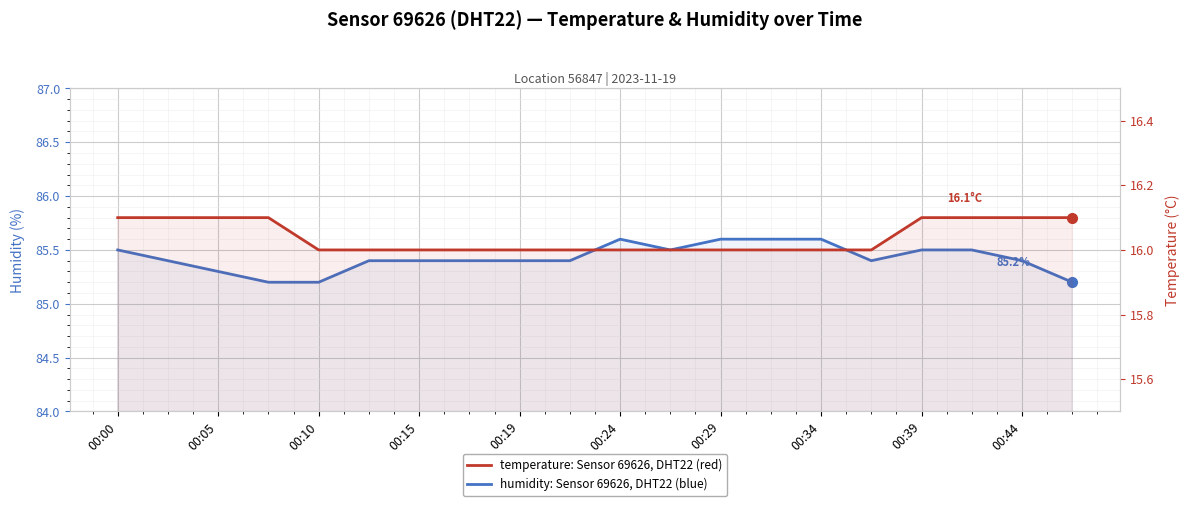

Rank the series by their maximum value, from lowest to highest.

temperature, humidity